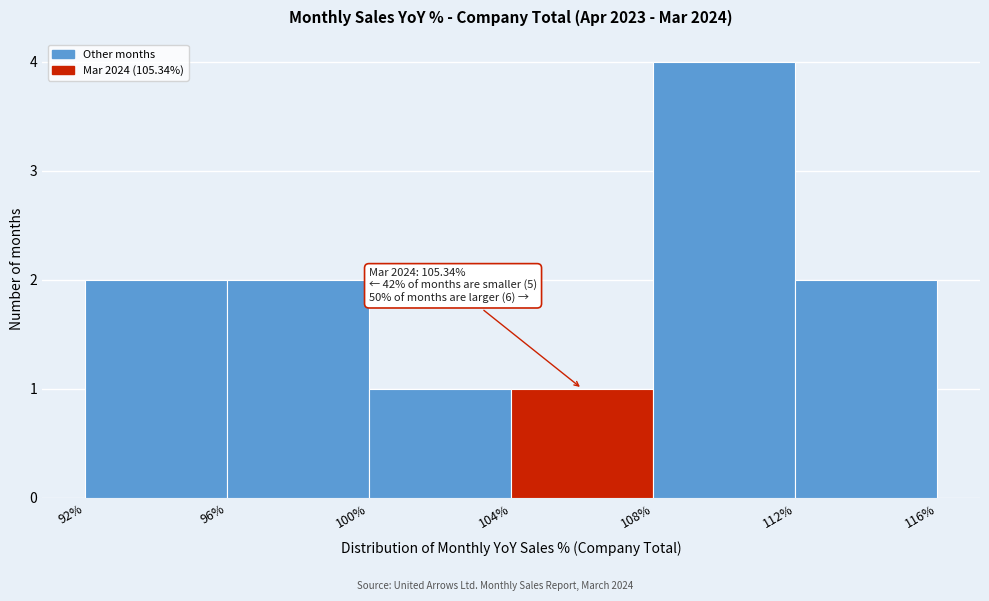

Over which range of the x-axis is the bar tallest?

108% to 112%